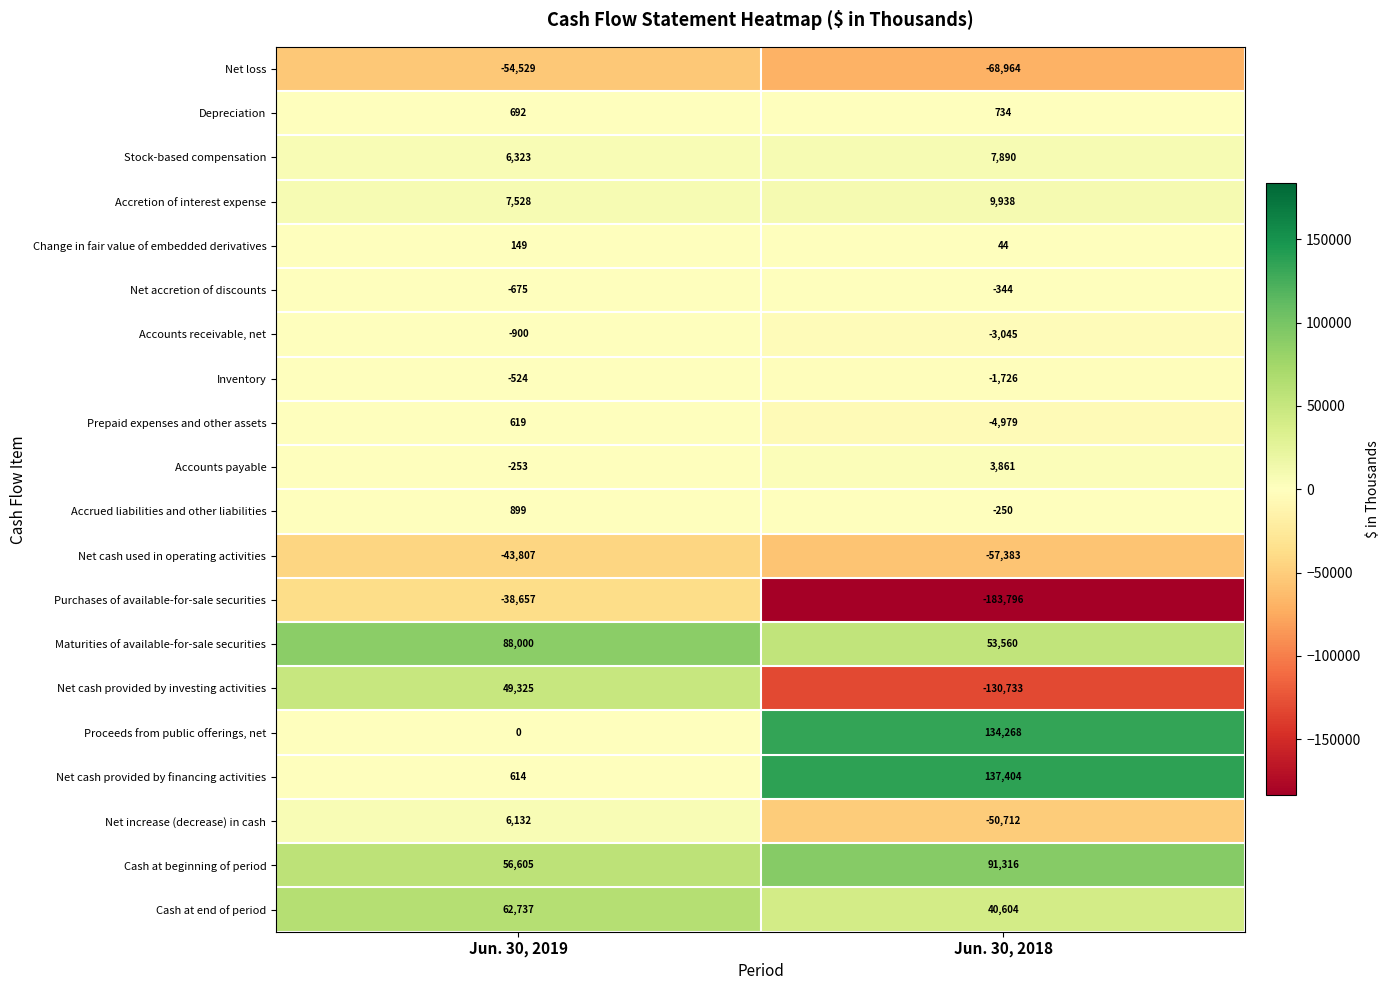

The value of Purchases of available-for-sale securities at Jun. 30, 2019 is -54705. True or false?

False